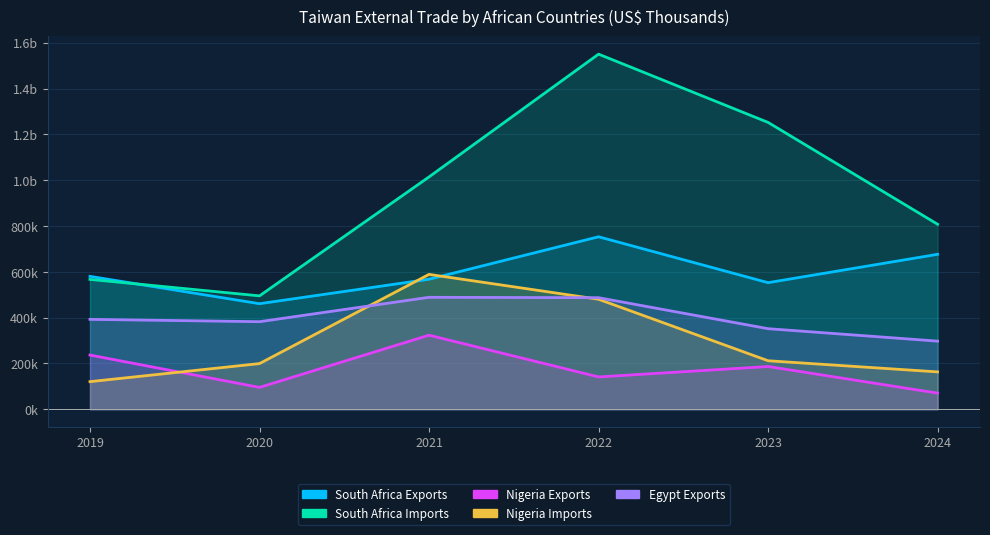

At which category is the sum across all series the highest?

2022